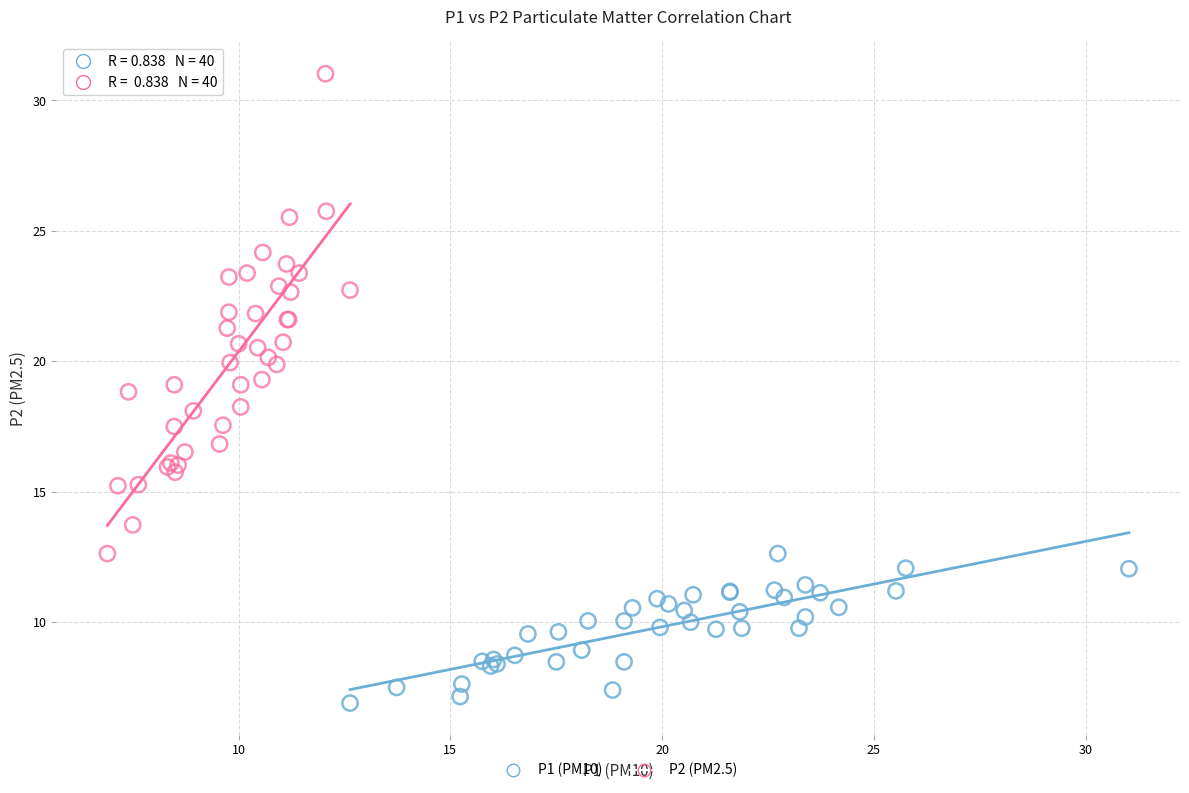

What are all the series names shown in the legend?

P1 (PM10), P2 (PM2.5)